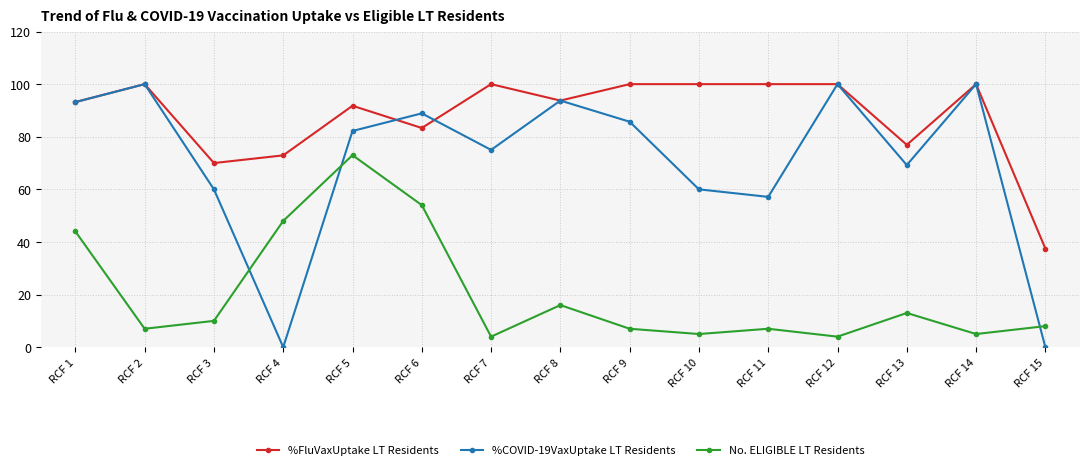

At which label is %COVID-19VaxUptake LT Residents closest to 50?

RCF 11